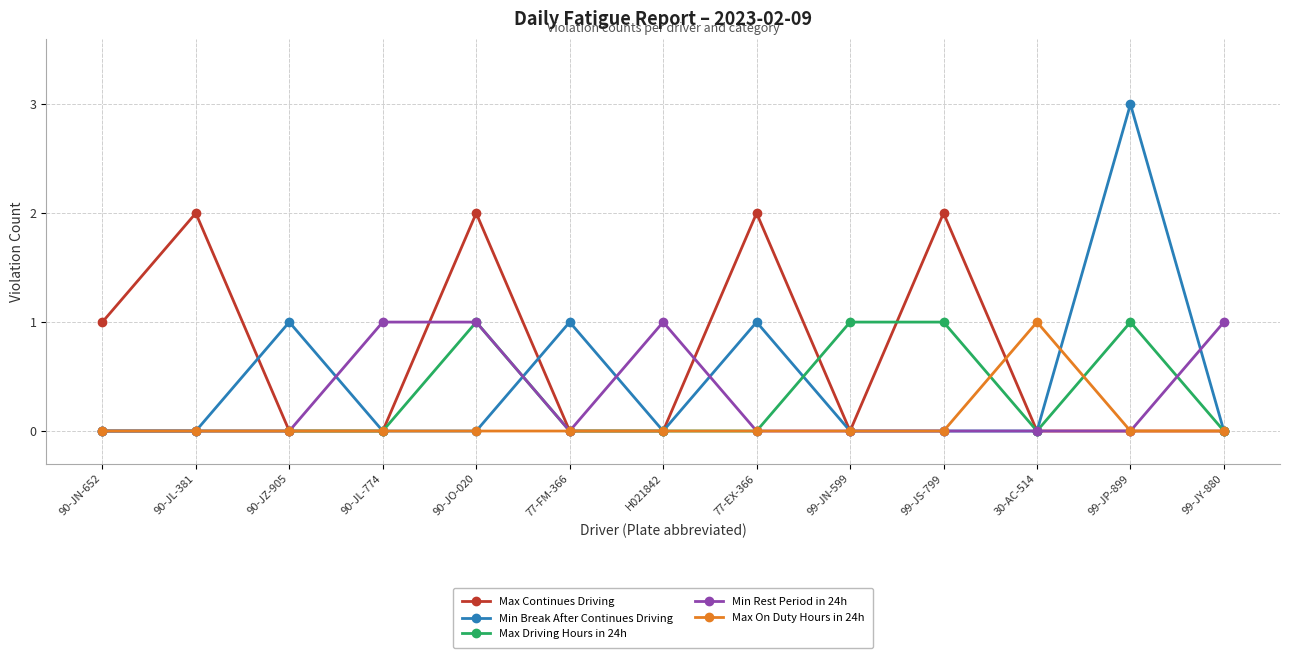

Which category has the highest value in the Max On Duty Hours in 24h series?

30-AC-514